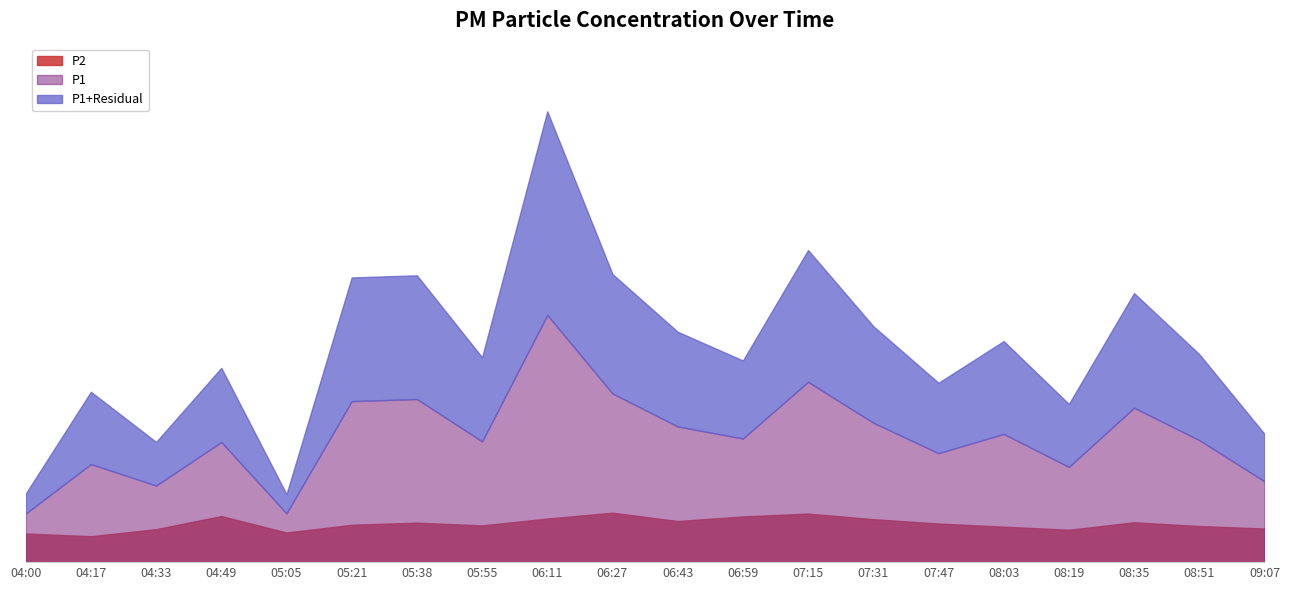

The Residual series shows 12.7 at 08:19. True or false?

True